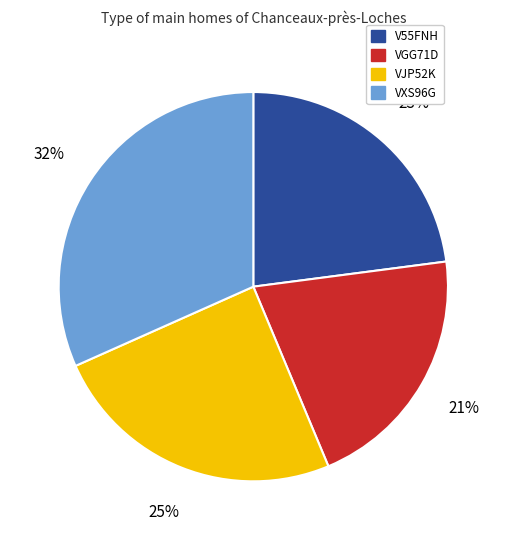

How many segments does this pie chart have?

4